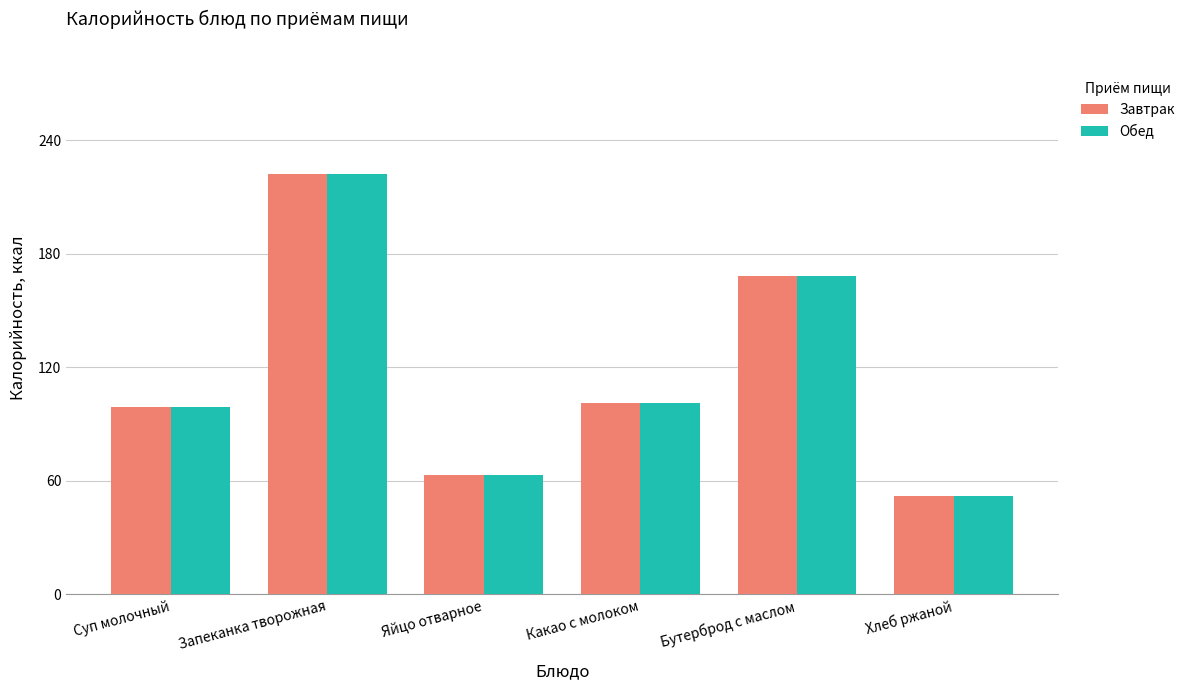

Reading right to left, list all the values displayed in this chart.

Завтрак: Хлеб ржаной=52	Бутерброд с маслом=168	Какао с молоком=101	Яйцо отварное=63	Запеканка творожная=222	Суп молочный=99
Обед: Хлеб ржаной=52	Бутерброд с маслом=168	Какао с молоком=101	Яйцо отварное=63	Запеканка творожная=222	Суп молочный=99